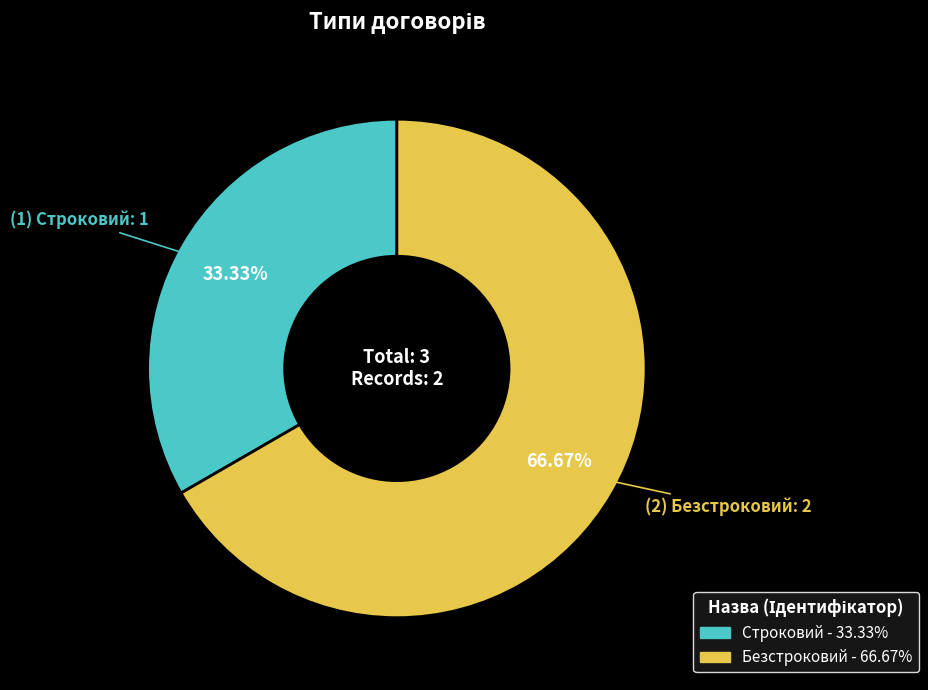

Do Строковий and Безстроковий together represent more than half of the pie?

Yes